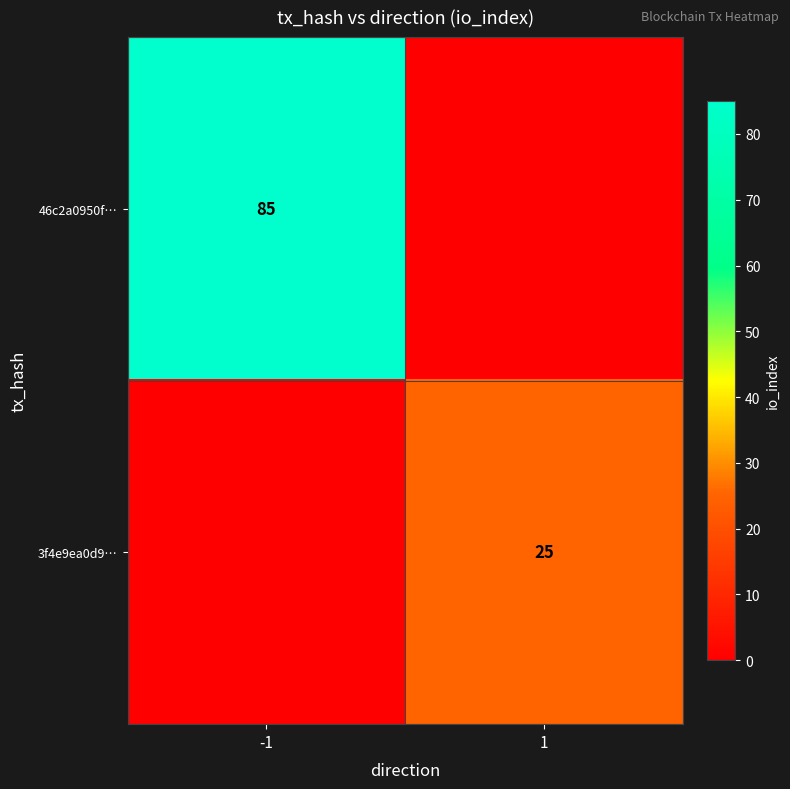

Which has a higher value, 1 or -1?

-1